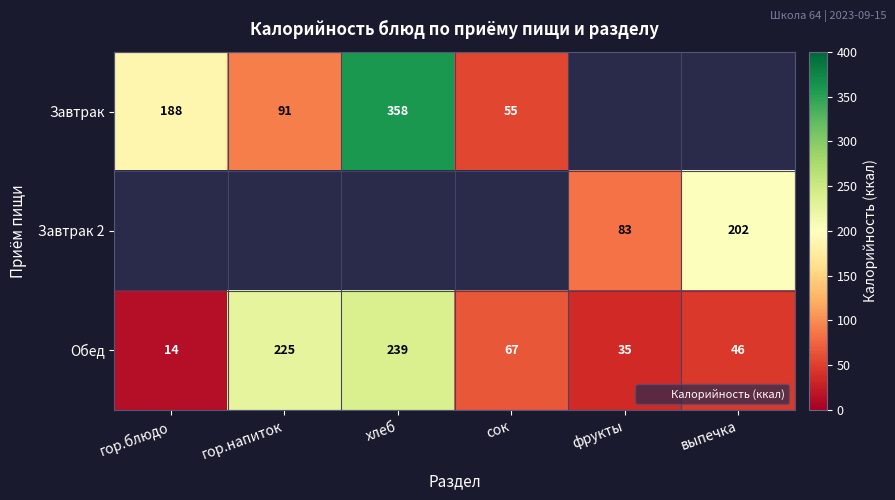

Between гор.блюдо and выпечка, which is larger?

выпечка